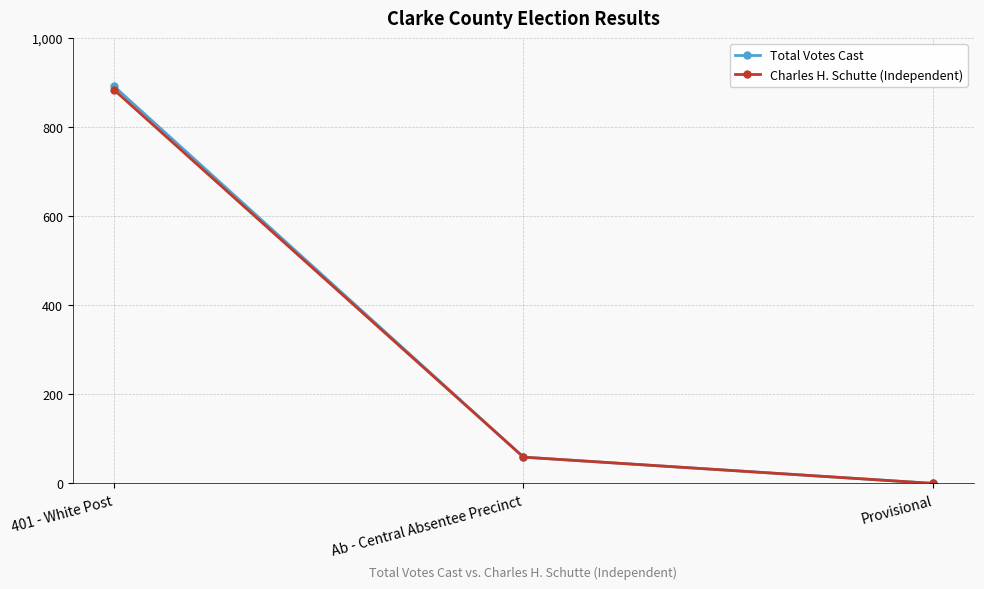

At which label does Total Votes Cast first exceed 59?

401 - White Post